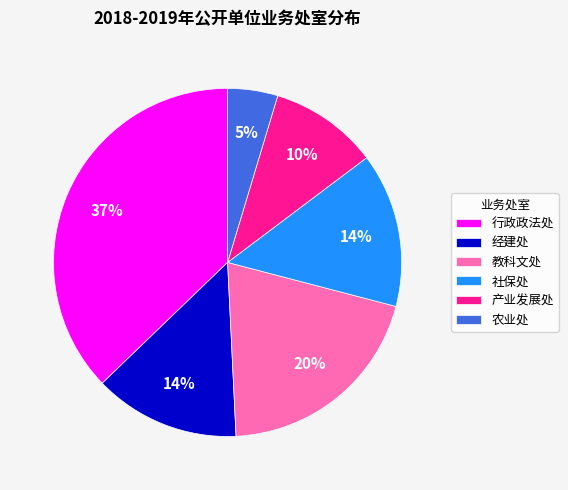

Between 社保处 and 产业发展处, which is larger?

社保处